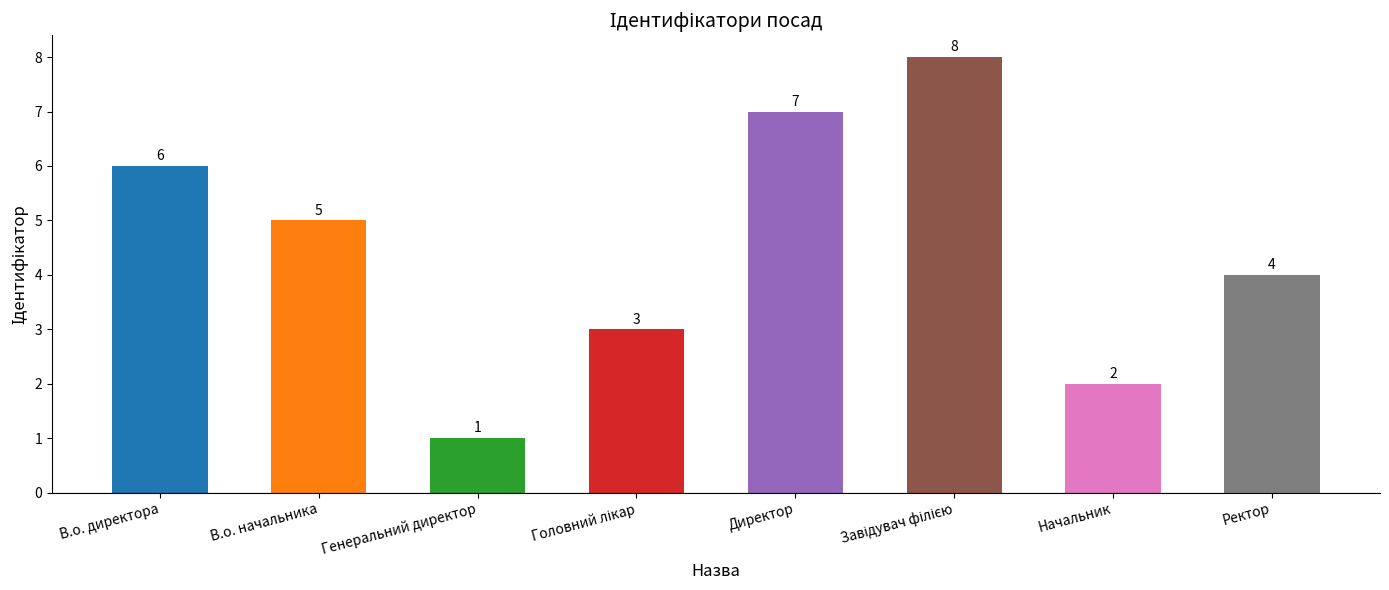

What is the label of the 2nd bar from the right?

Начальник